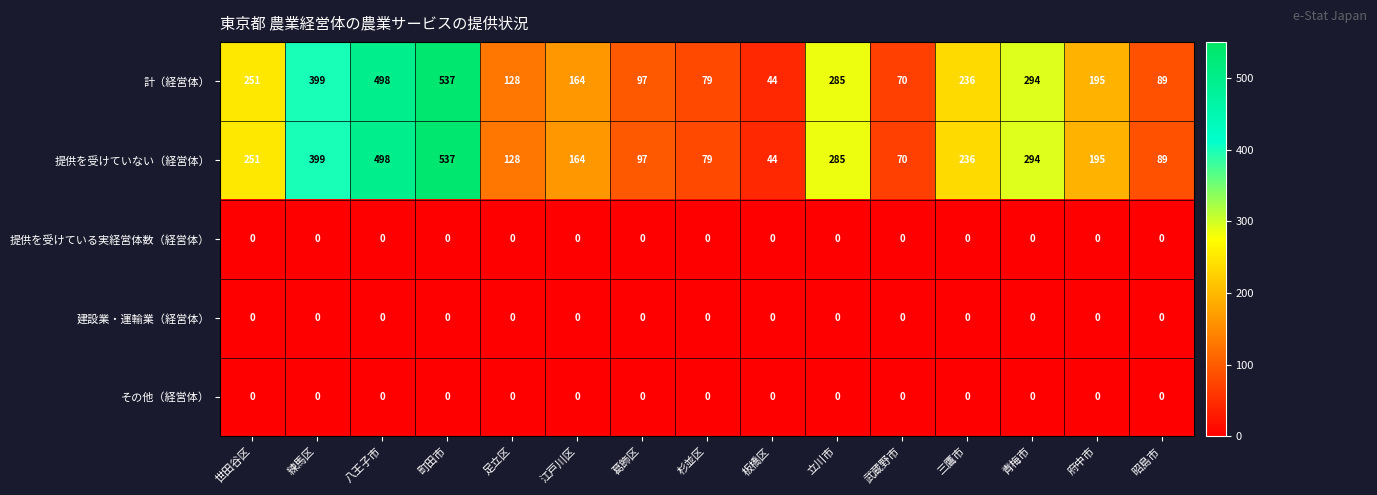

What is the difference between the highest and lowest values at 江戸川区?

164